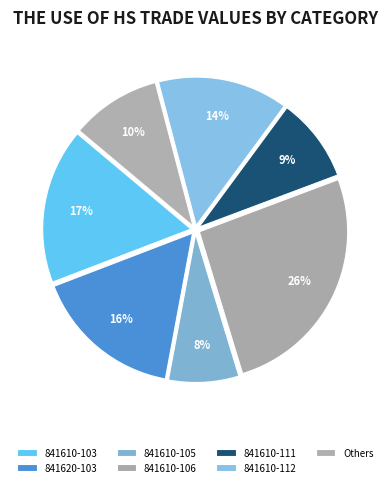

How many slices are in this pie chart?

7